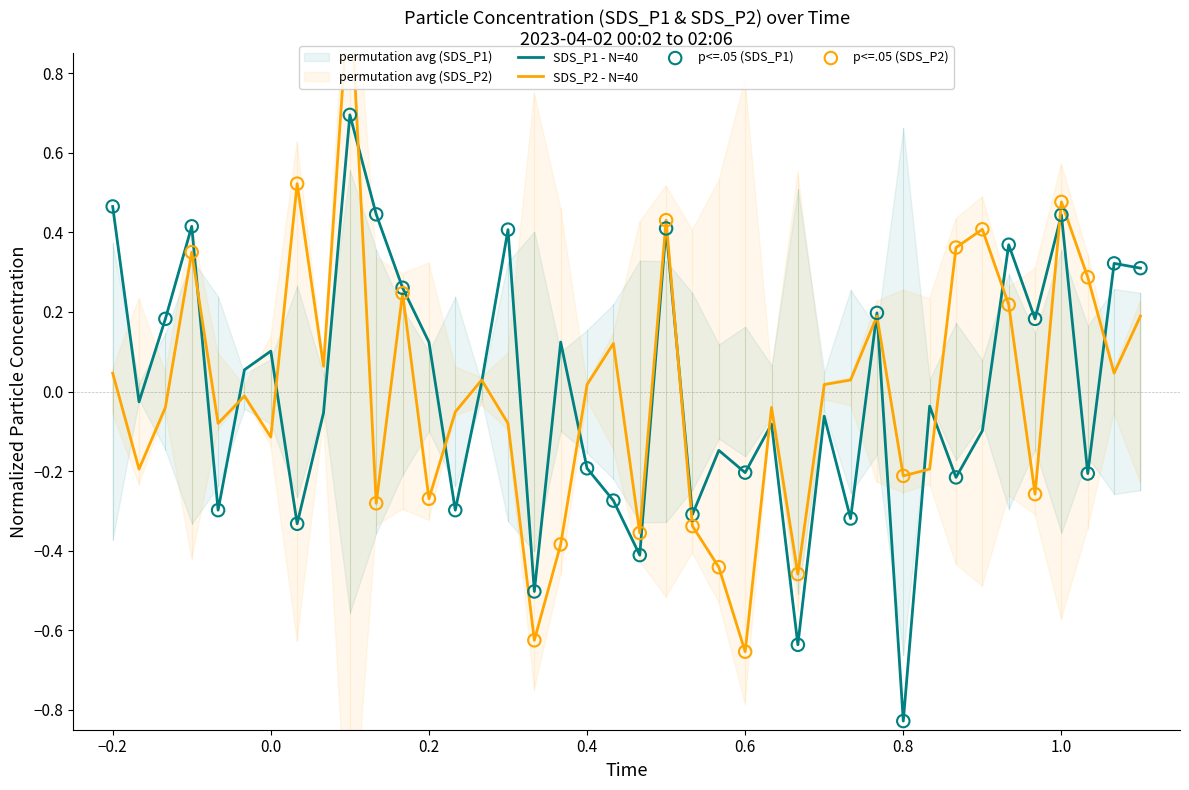

Which series has the largest total across all categories?

SDS_P2